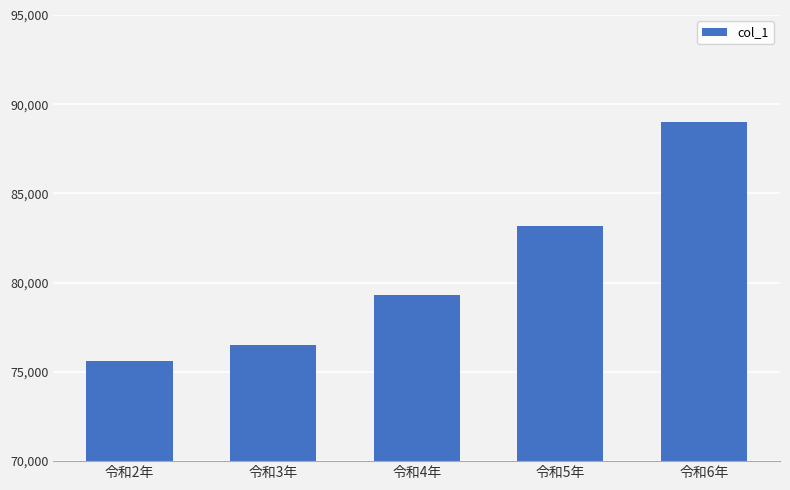

Reading left to right, list all the values displayed in this chart.

令和2年=75600	令和3年=76500	令和4年=79300	令和5年=83200	令和6年=89000